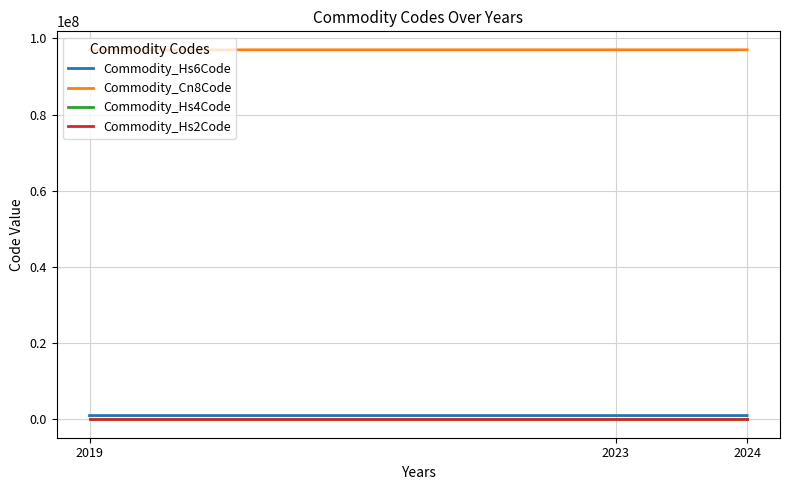

Is the value of Commodity_Cn8Code at 2019 greater than the value of Commodity_Hs2Code at 2023?

Yes